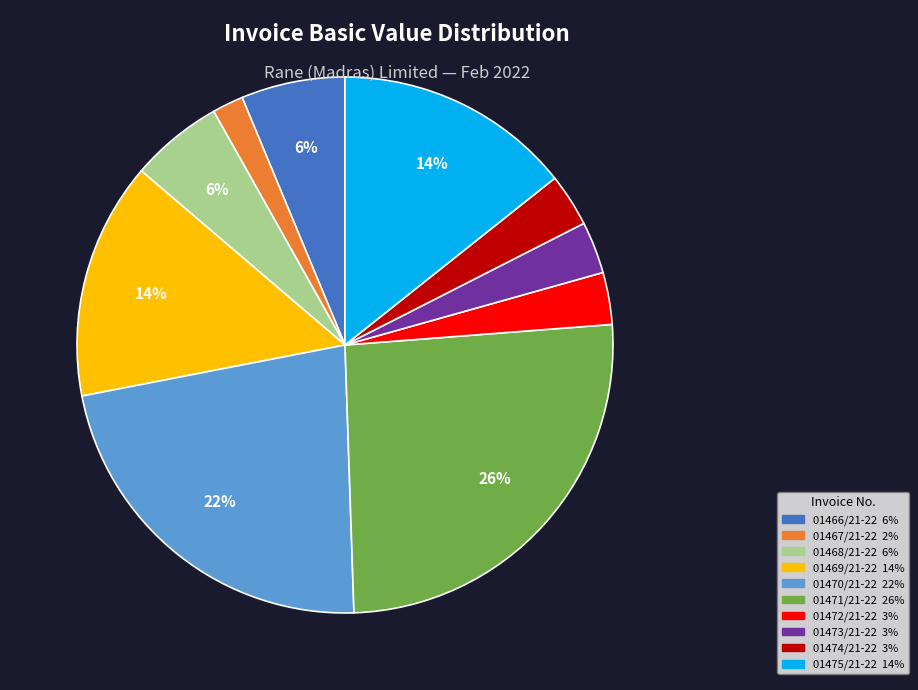

To the nearest percent, what percentage of the pie is 01474/21-22?

3%